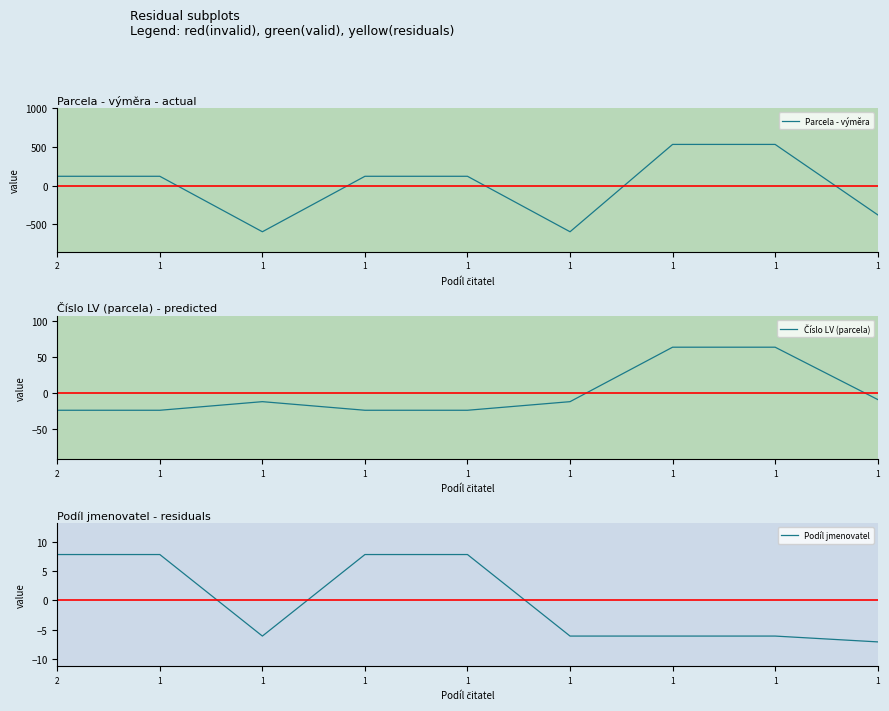

What is the maximum value shown in the chart?

535.1